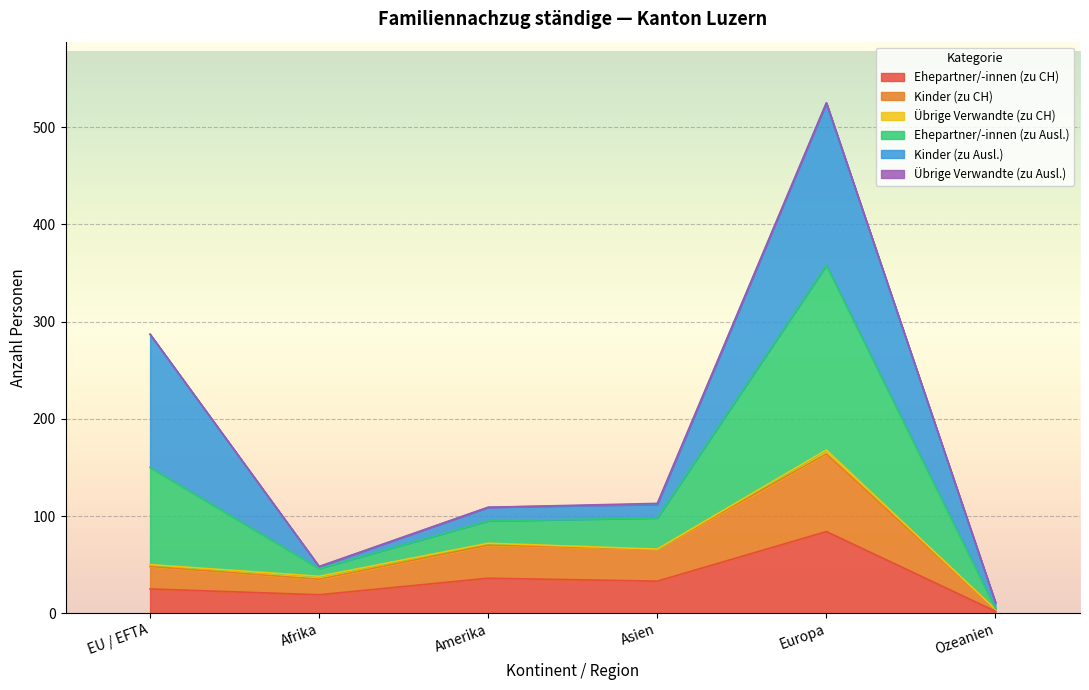

True or false: Ehepartner/-innen (zu CH) and Kinder (zu CH) intersect in this chart.

False